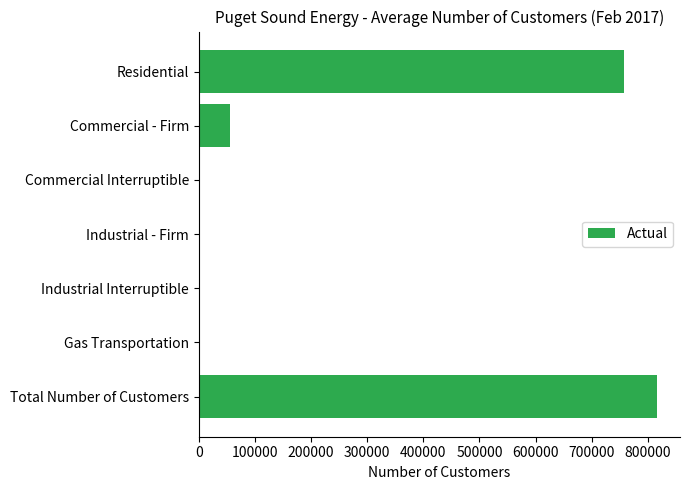

What is the maximum value shown in the chart?

816611